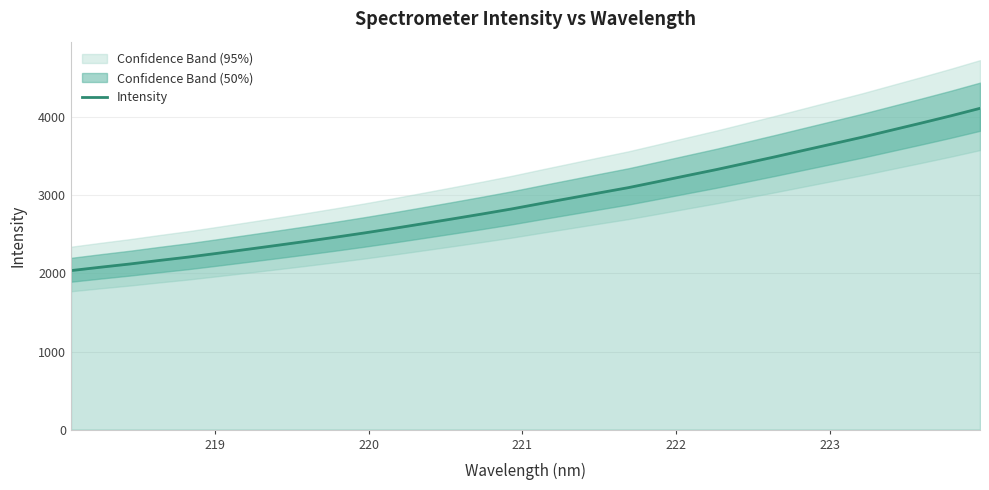

What is the highest value of the Intensity series?

4114.2